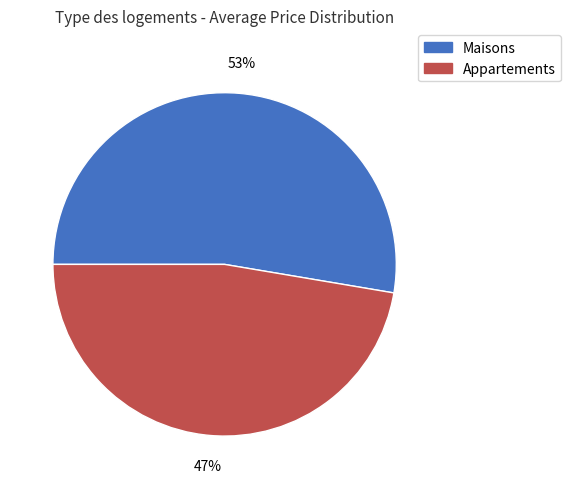

To the nearest percent, what is the average slice percentage?

50%